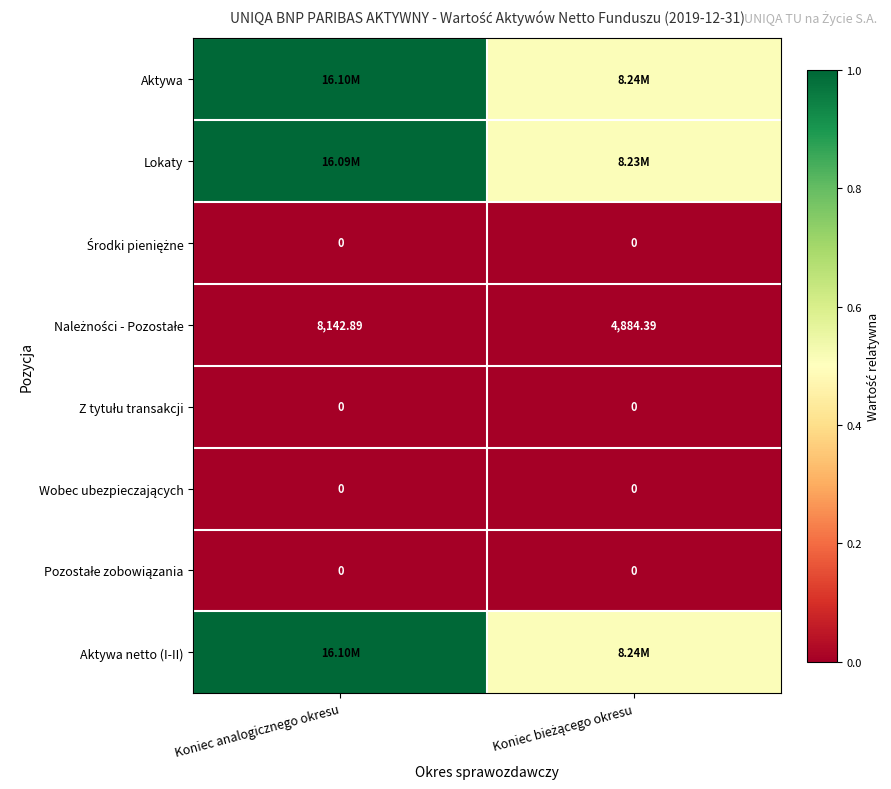

Rank the series by their maximum value, from highest to lowest.

Aktywa, Aktywa netto (I-II), Lokaty, Należności - Pozostałe, Środki pieniężne, Z tytułu transakcji, Wobec ubezpieczających, Pozostałe zobowiązania